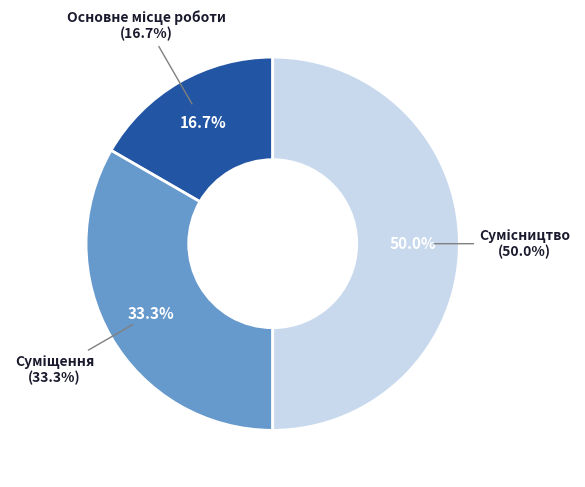

Combined, what portion of the pie is Сумісництво and Основне місце роботи?

66.7%